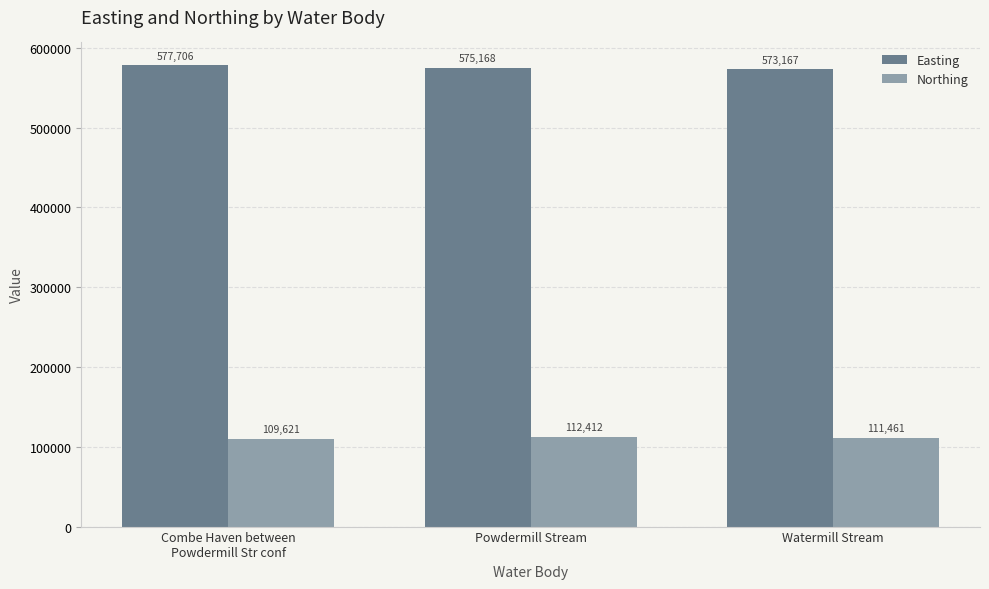

What are all the series names shown in the legend?

Easting, Northing